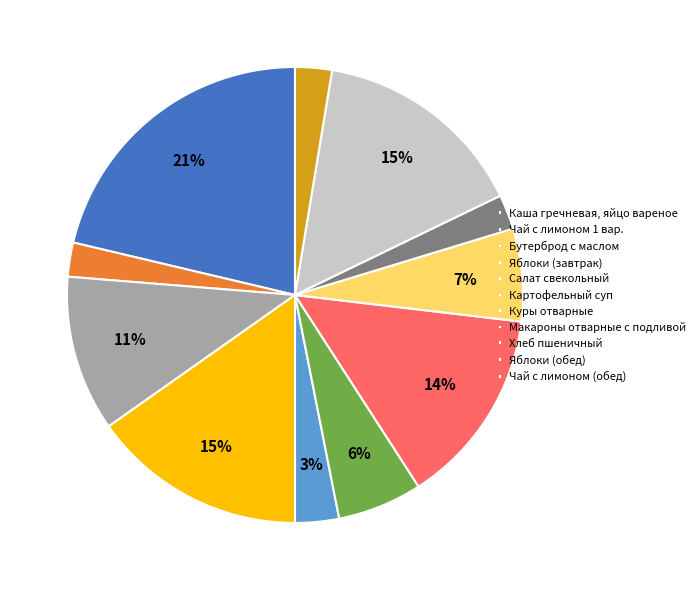

Is Салат свекольный the majority of the pie?

No